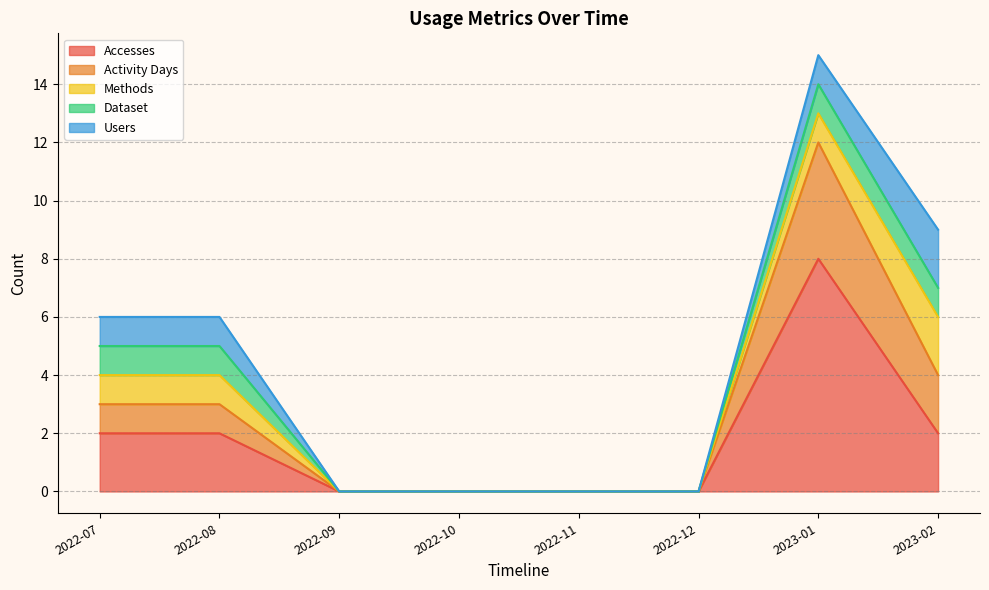

How many values in Dataset are above zero?

4